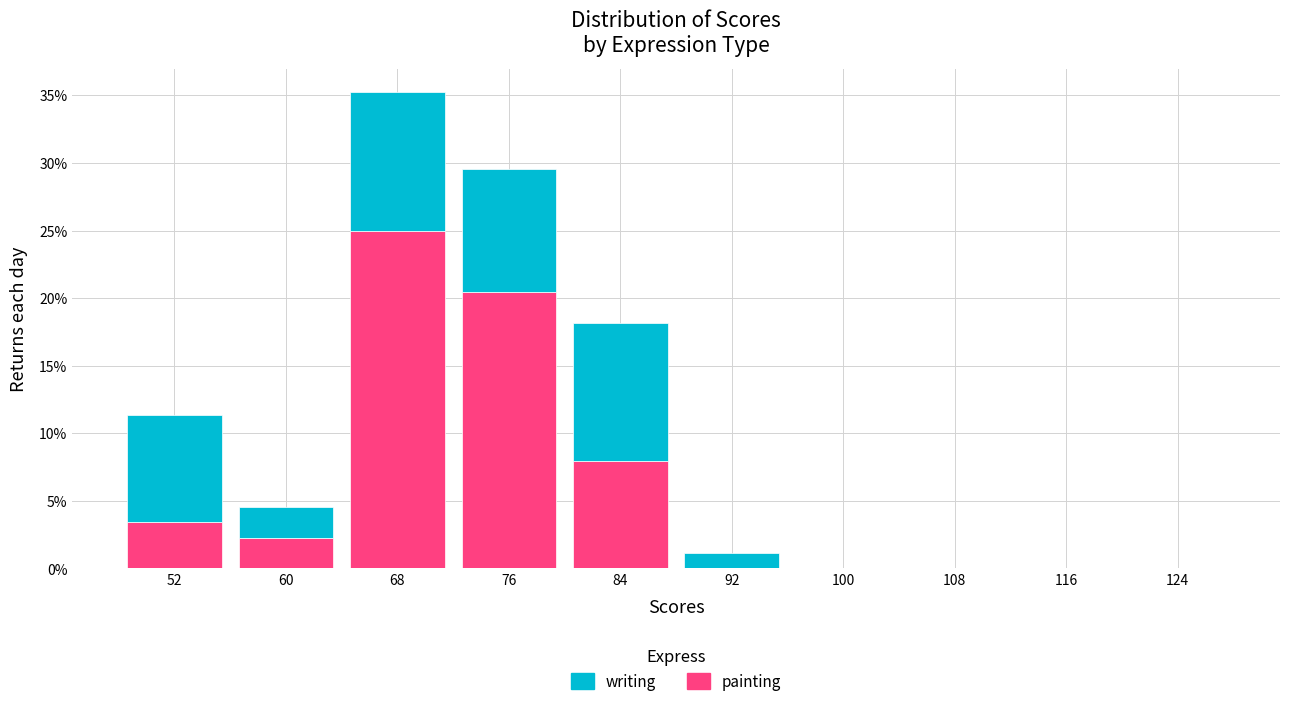

What is the total height of the stacked bar covering 72 to 80 on the x-axis? The values are not printed on the chart, so give them approximately, as read against the axis.

29.5